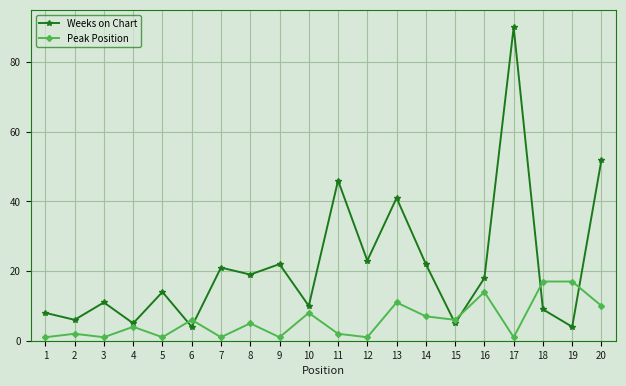

Reading left to right, what are all the values shown in this chart?

Weeks on Chart: 8	6	11	5	14	4	21	19	22	10	46	23	41	22	5	18	90	9	4	52
Peak Position: 1	2	1	4	1	6	1	5	1	8	2	1	11	7	6	14	1	17	17	10